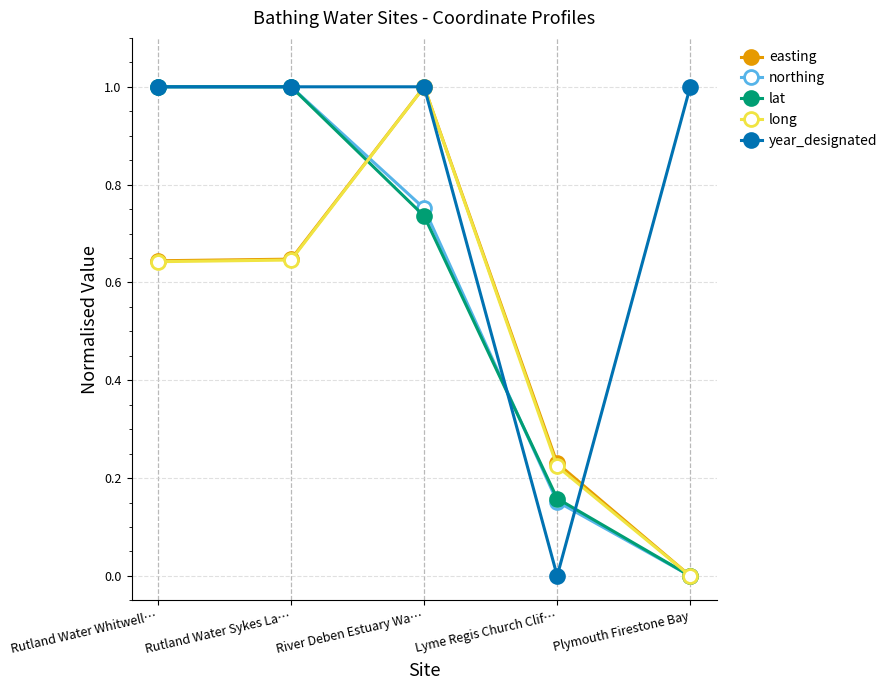

True or false: easting and lat cross at least once.

True